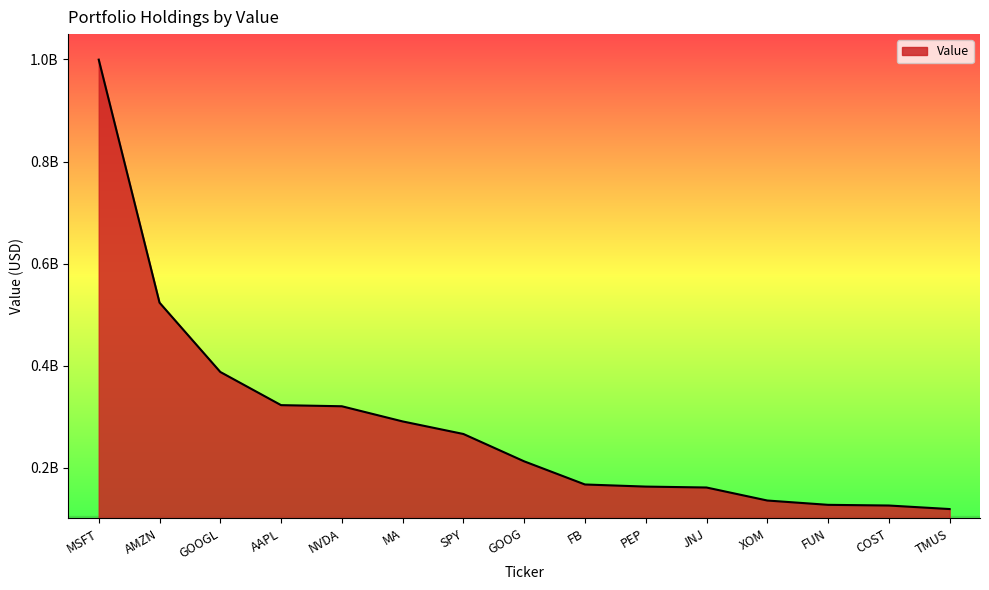

Rank the categories by value from lowest to highest.

TMUS, COST, FUN, XOM, JNJ, PEP, FB, GOOG, SPY, MA, NVDA, AAPL, GOOGL, AMZN, MSFT